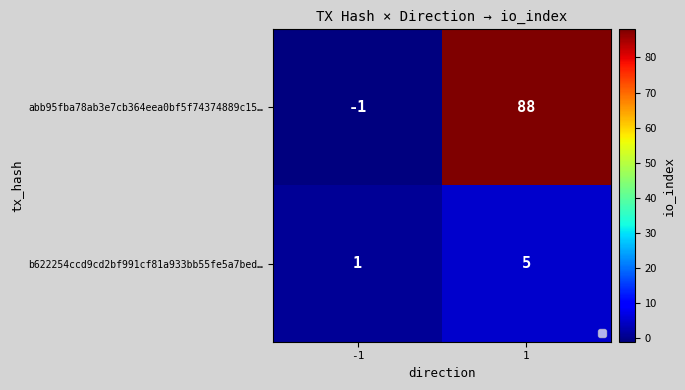

What is the average value of the abb95fba78ab3e7cb364eea0bf5f74374889c15… series?

44